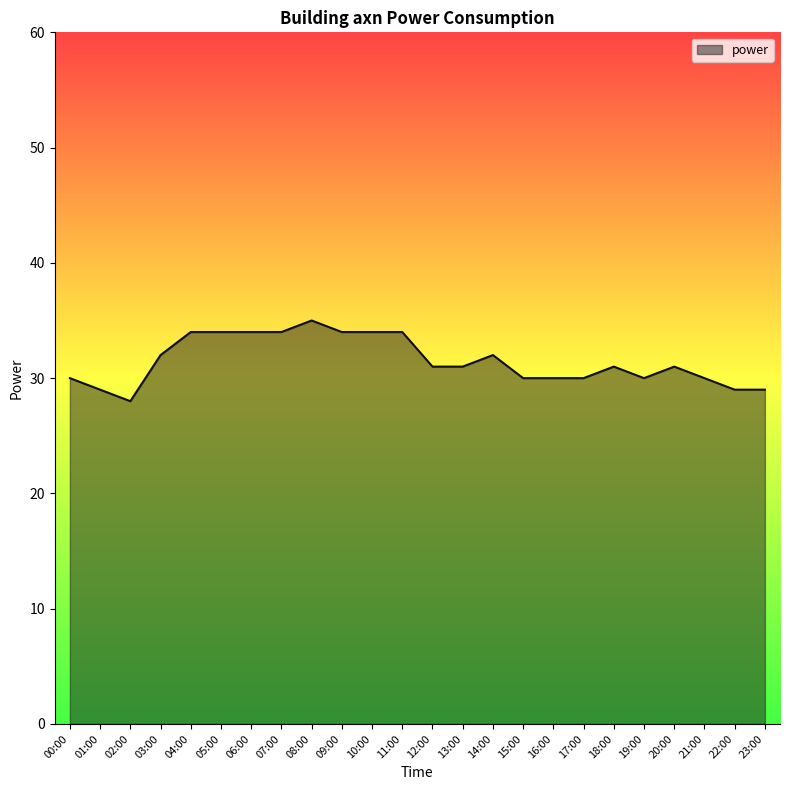

Reading right to left, extract all data points from this chart.

29	29	30	31	30	31	30	30	30	32	31	31	34	34	34	35	34	34	34	34	32	28	29	30